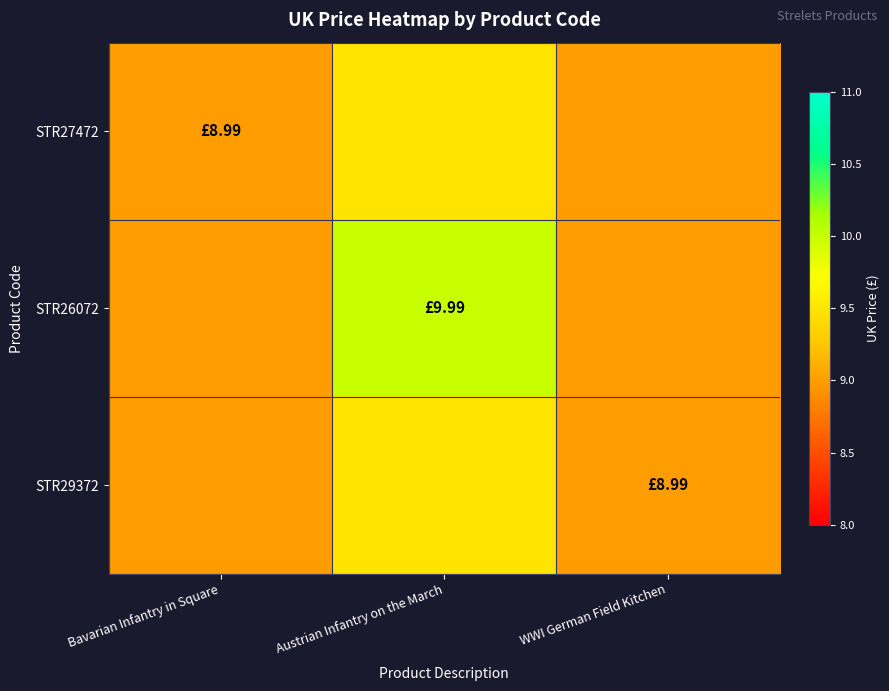

What is the greatest value displayed?

10.0